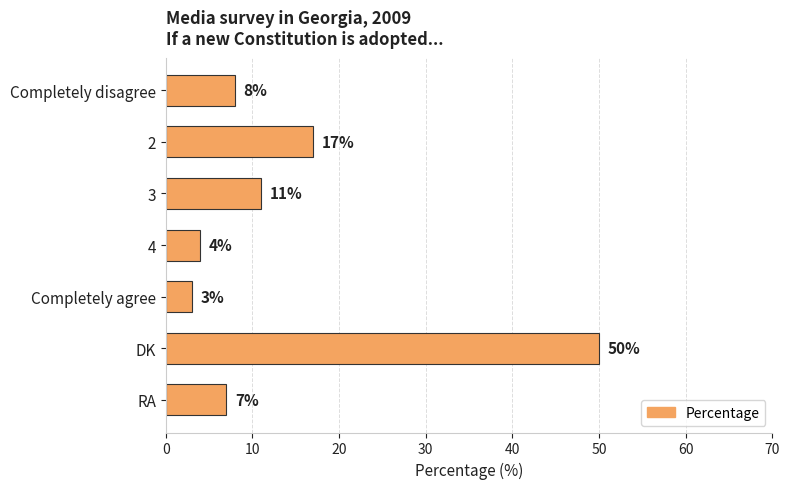

What is the sum of all values?

100